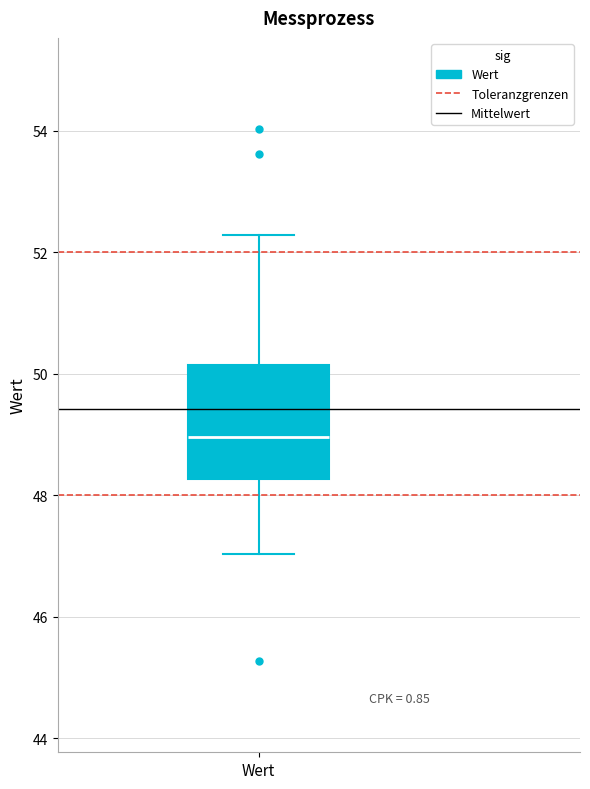

Where does the lower whisker of the box for Wert end on the y-axis? The values are not printed on the chart, so give them approximately, as read against the axis.

47.0